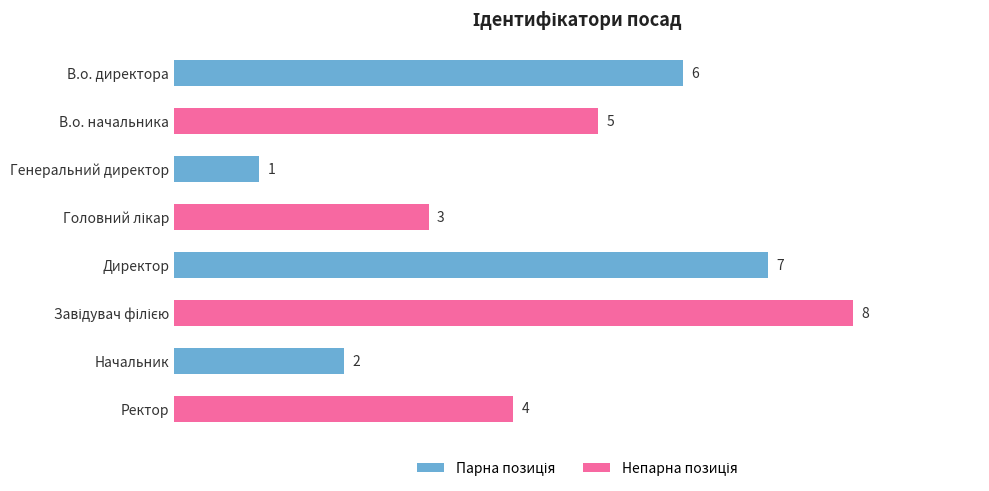

Which has a higher value, Генеральний директор or Начальник?

Начальник